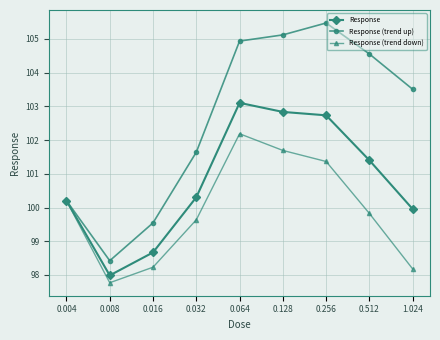

Is the value of Response (trend down) at 0.008 greater than the value of Response (trend up) at 0.004?

No